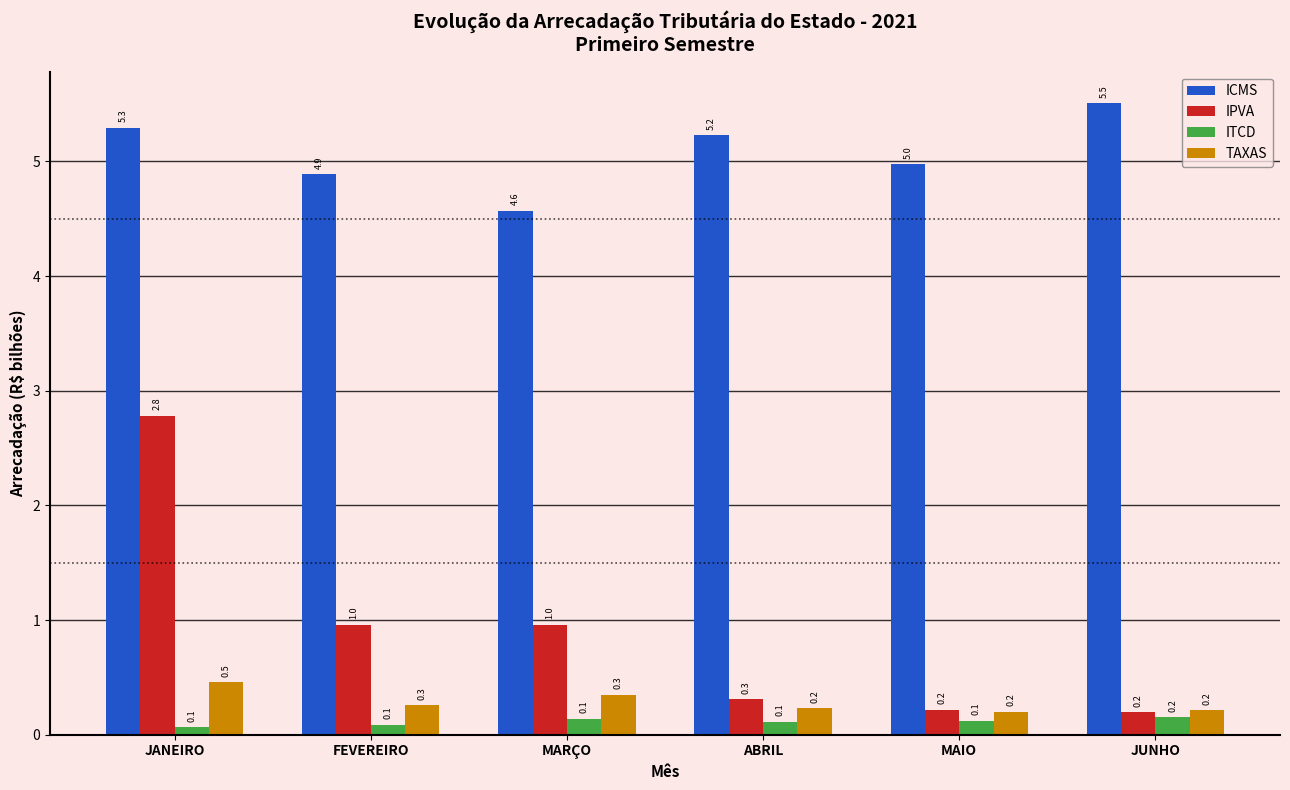

Which category has the highest value in the ITCD series?

JUNHO